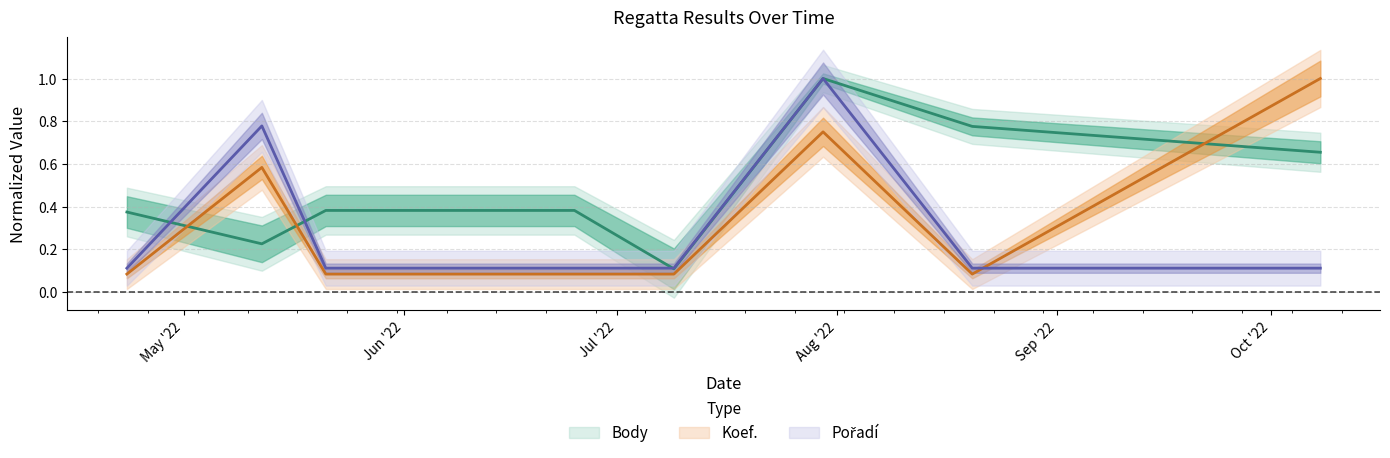

Reading right to left, what are all the values shown in this chart?

Body: 0.7	0.8	1.0	0.1	0.4	0.4	0.2	0.4
Koef.: 1.0	0.1	0.8	0.1	0.1	0.1	0.6	0.1
Pořadí: 0.1	0.1	1.0	0.1	0.1	0.1	0.8	0.1